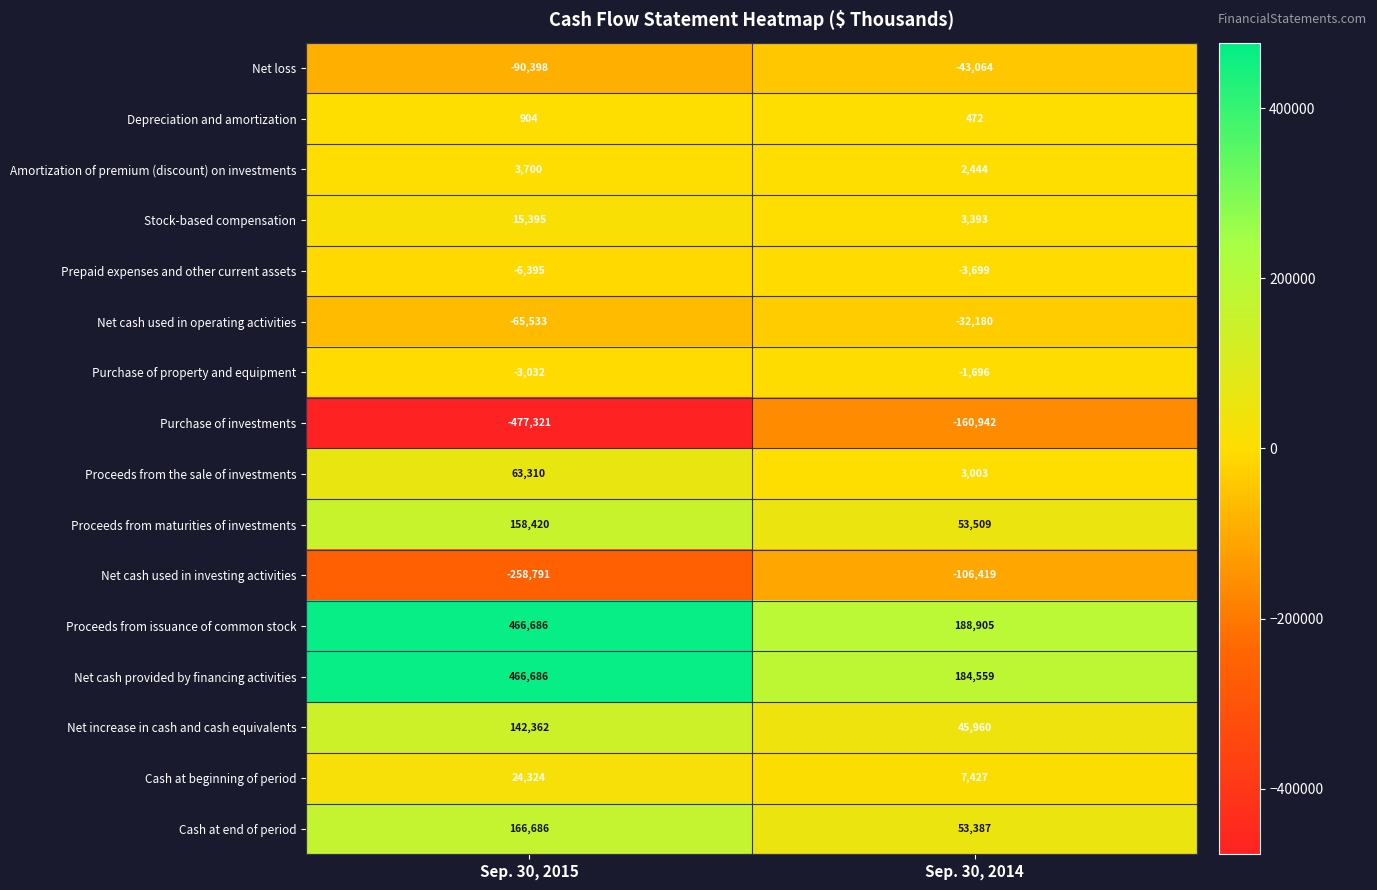

Between Sep. 30, 2015 and Sep. 30, 2014, which series saw the biggest shift?

Purchase of investments